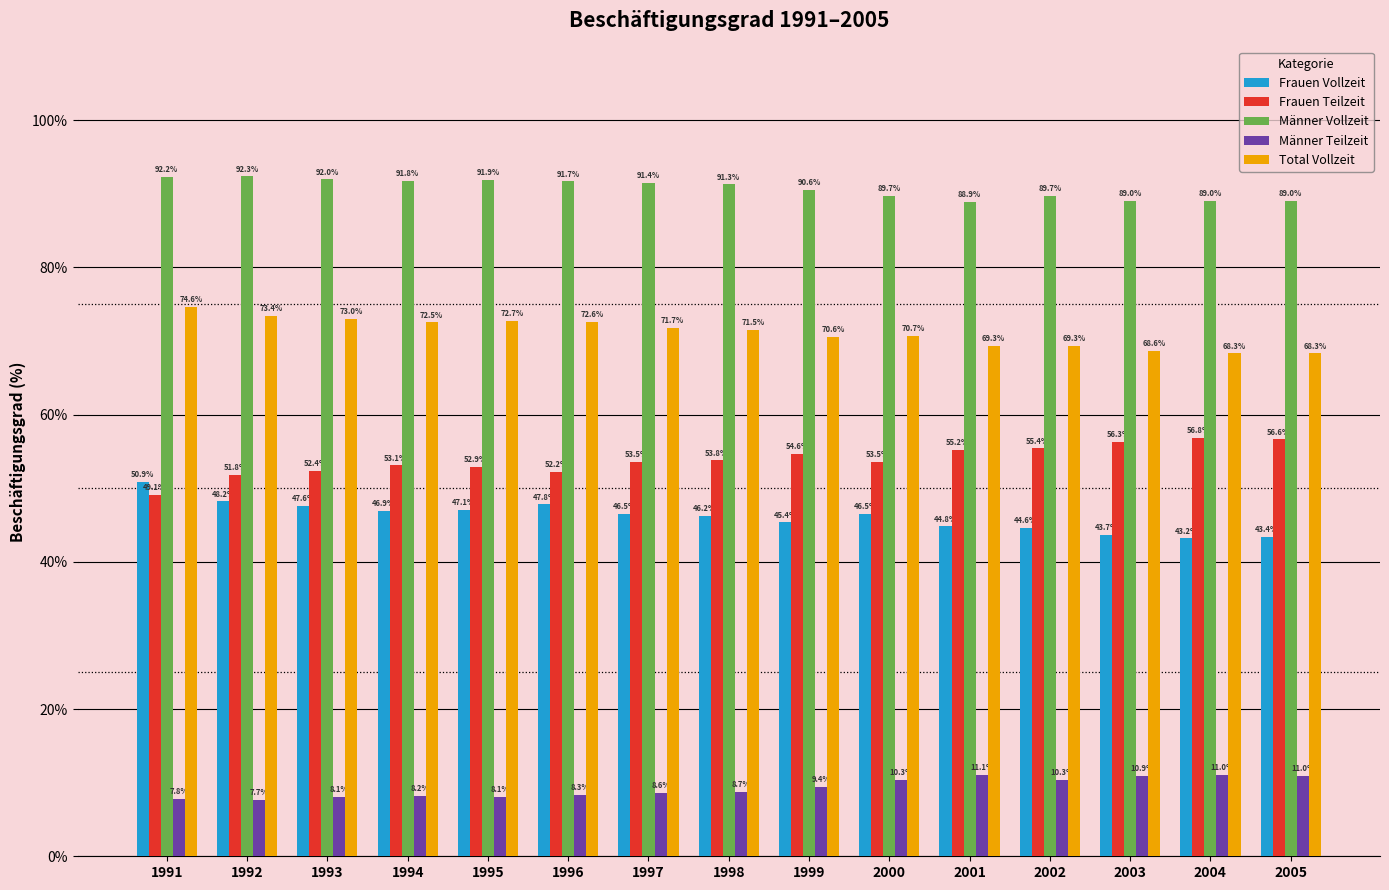

What is the value of the Frauen Vollzeit bar at the 14th from the left?

43.2